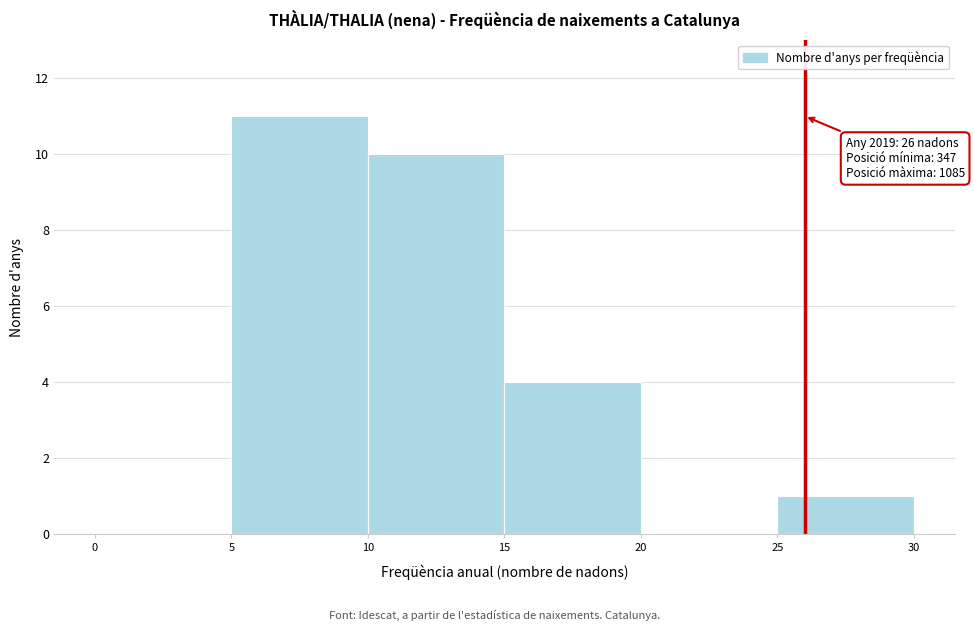

Over which range of the x-axis is the bar tallest?

5 to 10